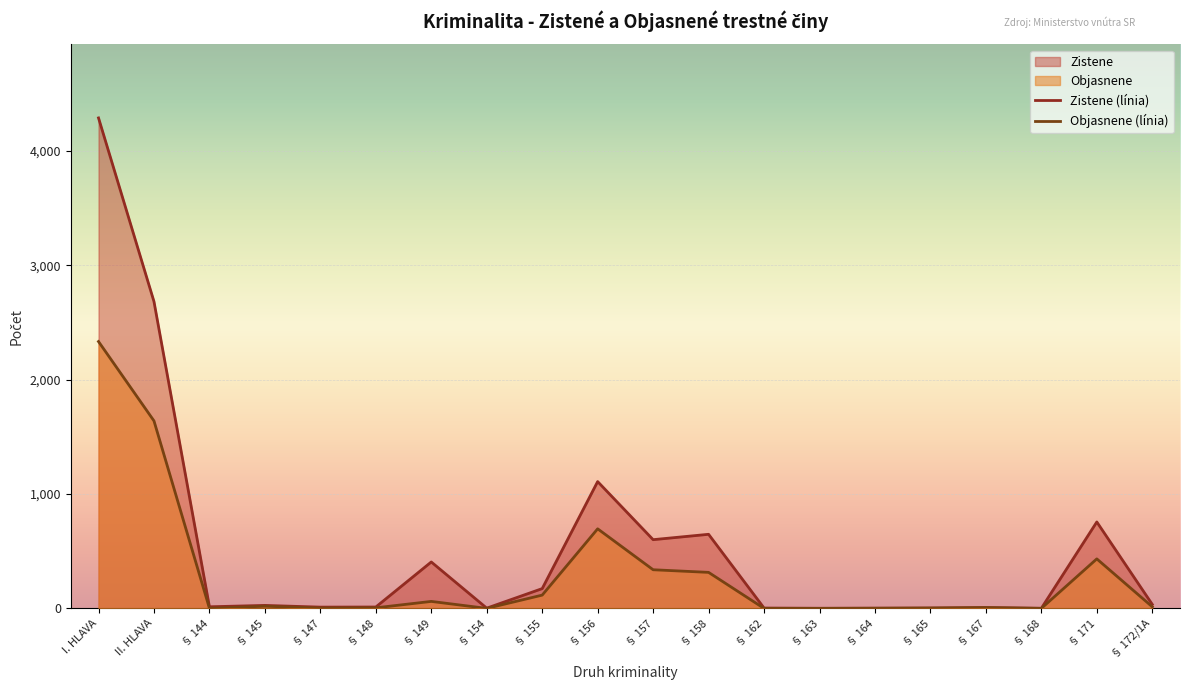

The value of Zistene at § 144 is 8. True or false?

False